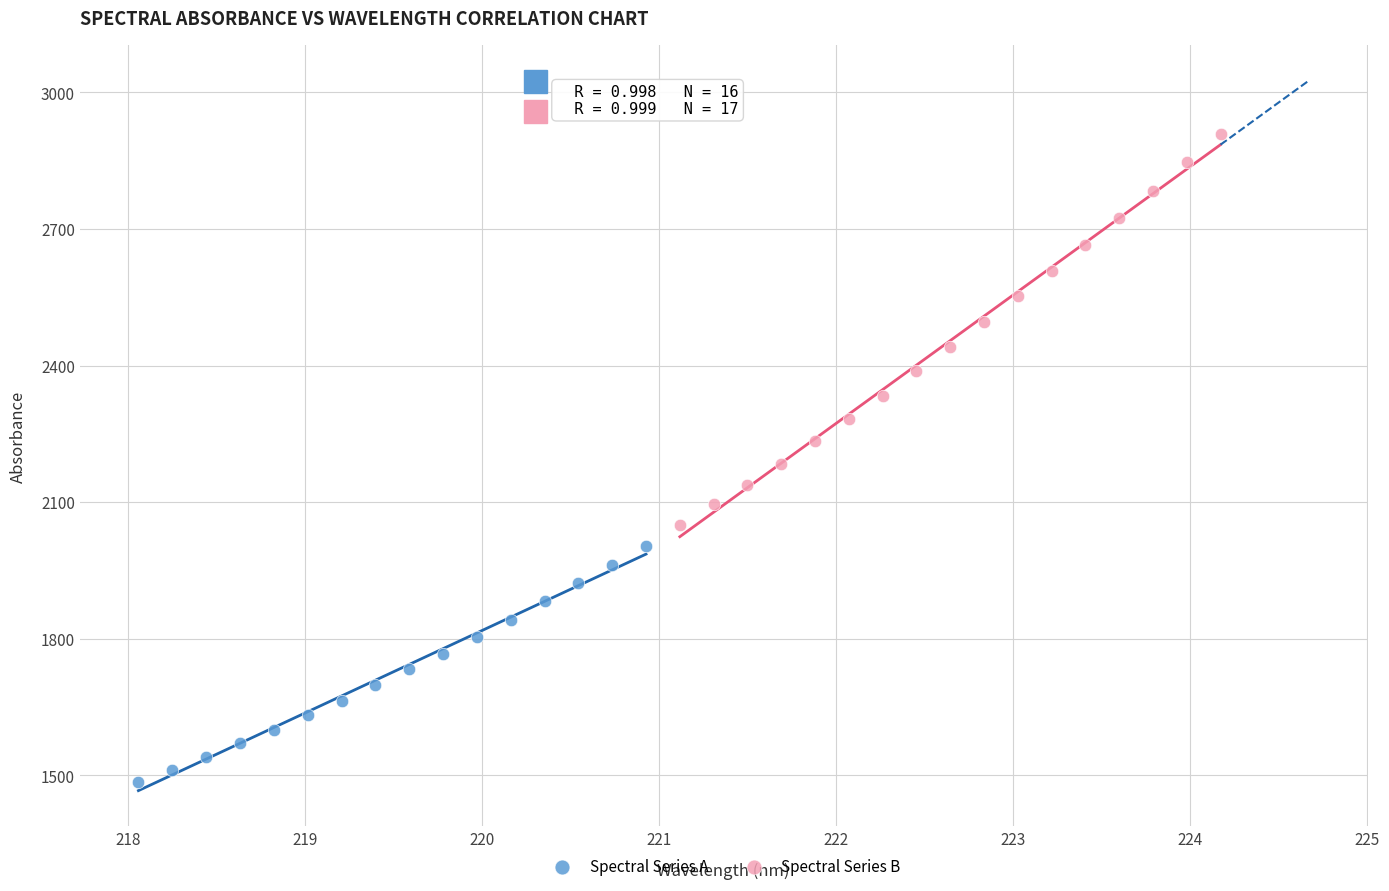

Which series contains the lowest Y value?

Spectral Series A